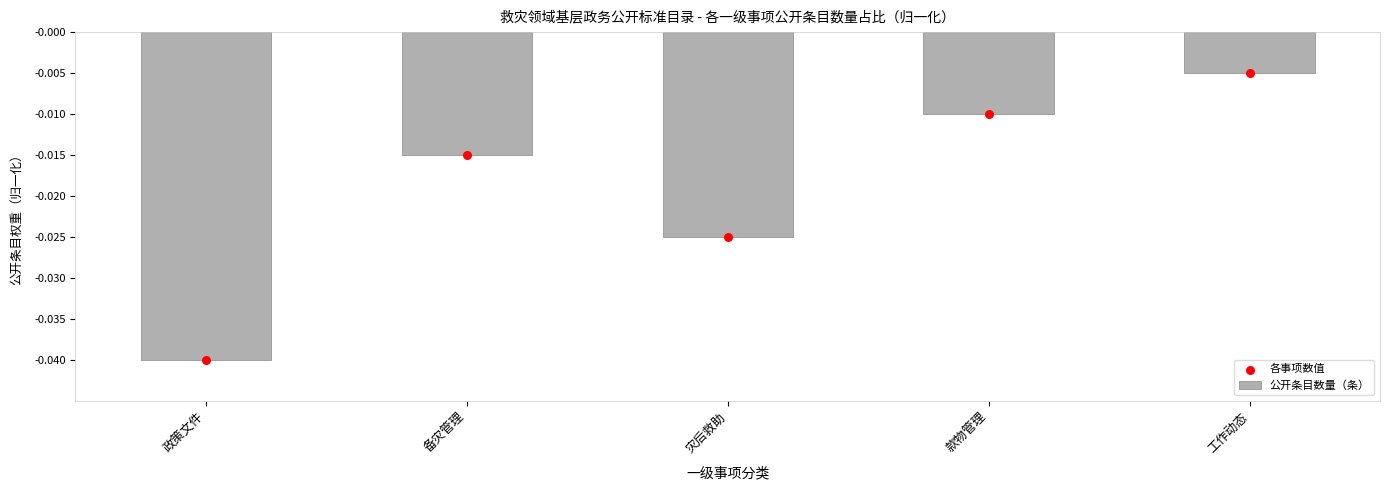

What are all the series names shown in the legend?

公开条目数量（条）, 各事项数值